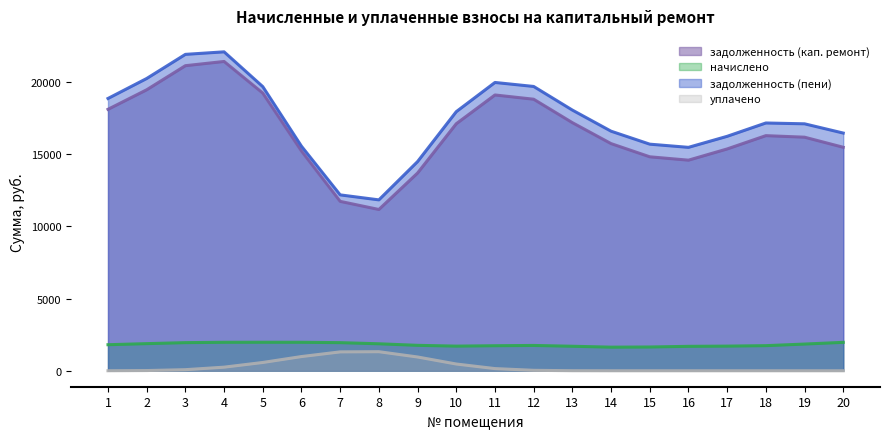

What value does the задолженность (кап. ремонт) series have at 17?

15365.8